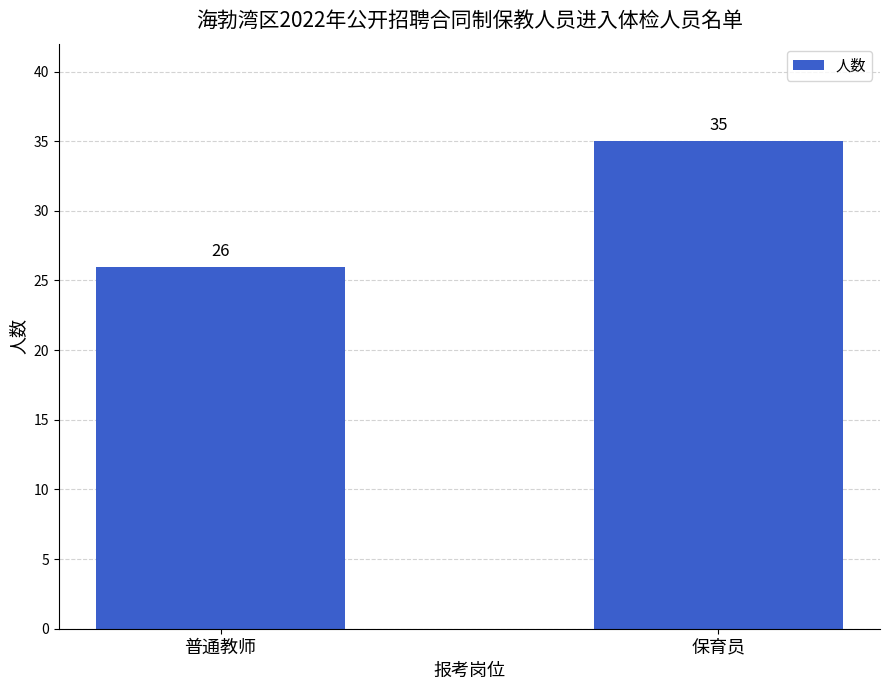

Reading left to right, list all the values displayed in this chart.

普通教师=26	保育员=35